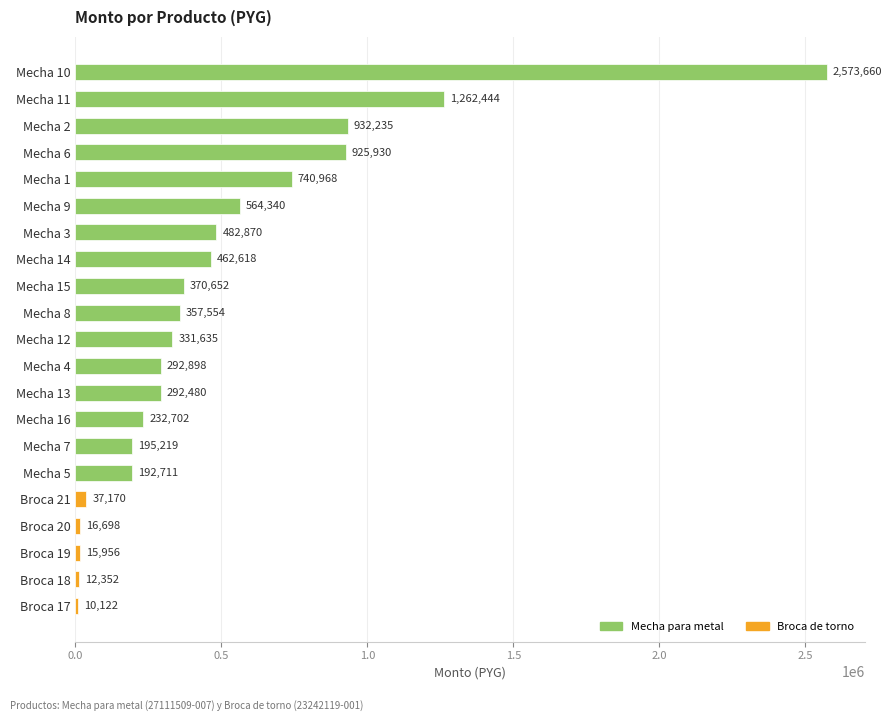

What is the maximum value shown in the chart?

2573660